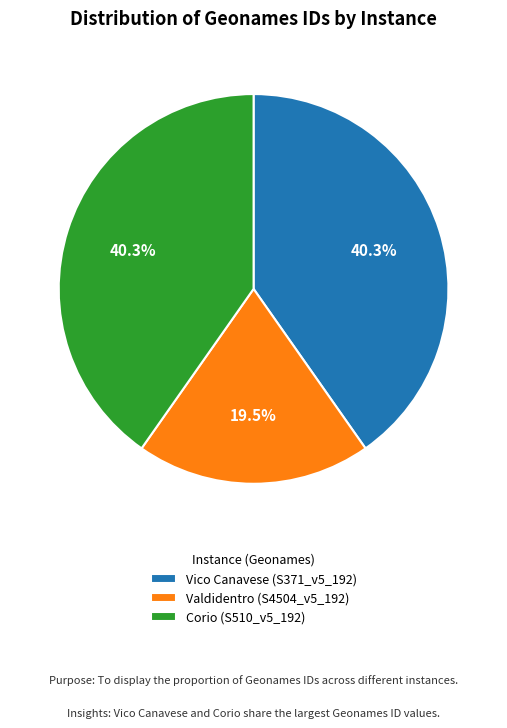

What percentage is the Corio (S510_v5_192) slice, to the nearest percent?

40%